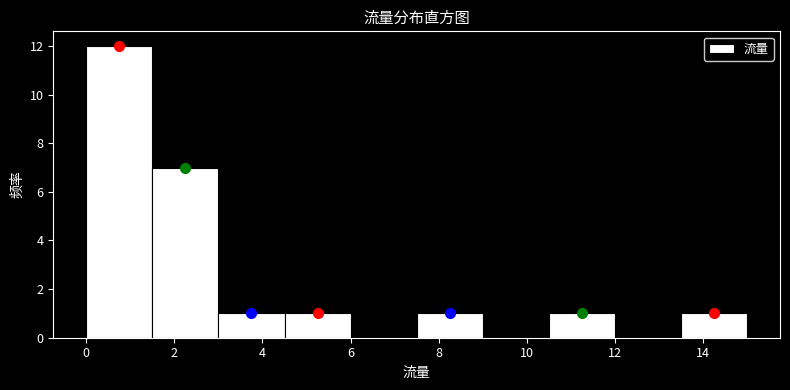

Reading left to right, list every bar in this chart as the range it spans on the x-axis followed by its height. Neither the bar edges nor the heights are printed on the chart, so give them approximately, as read against the axes.

0.0 to 1.5: 12
1.5 to 3.0: 7
3.0 to 4.5: 1
4.5 to 6.0: 1
6.0 to 7.5: 0
7.5 to 9.0: 1
9.0 to 10.5: 0
10.5 to 12.0: 1
12.0 to 13.5: 0
13.5 to 15.0: 1